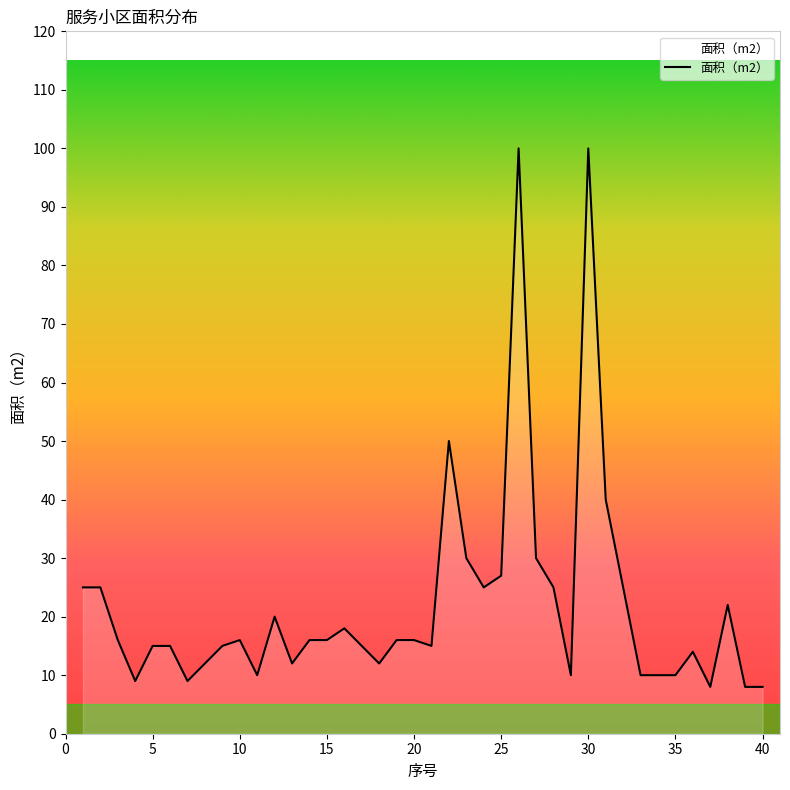

How many lines are shown in the chart?

1